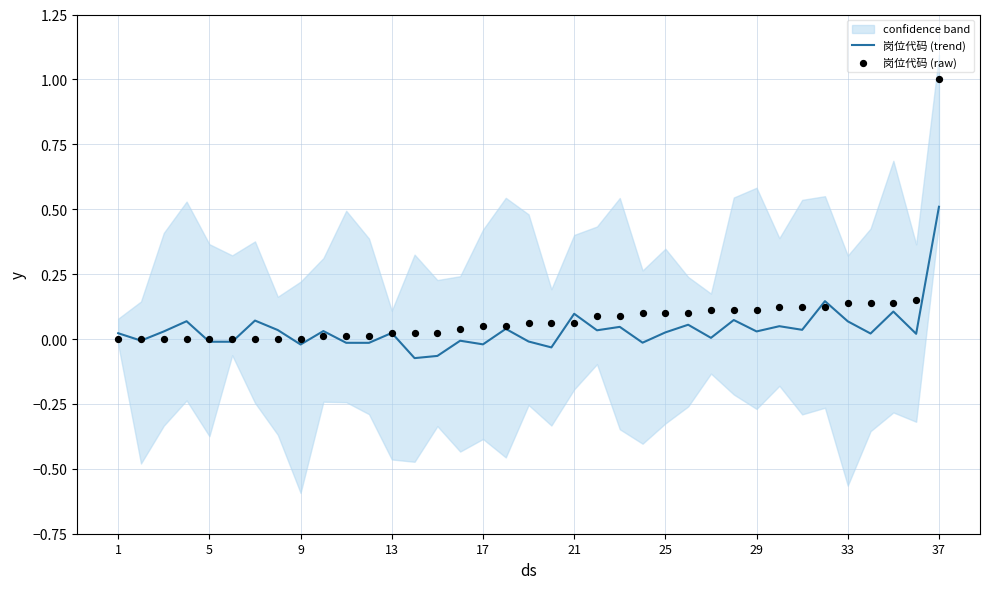

Which series has the widest spread of Y values?

岗位代码 (raw)